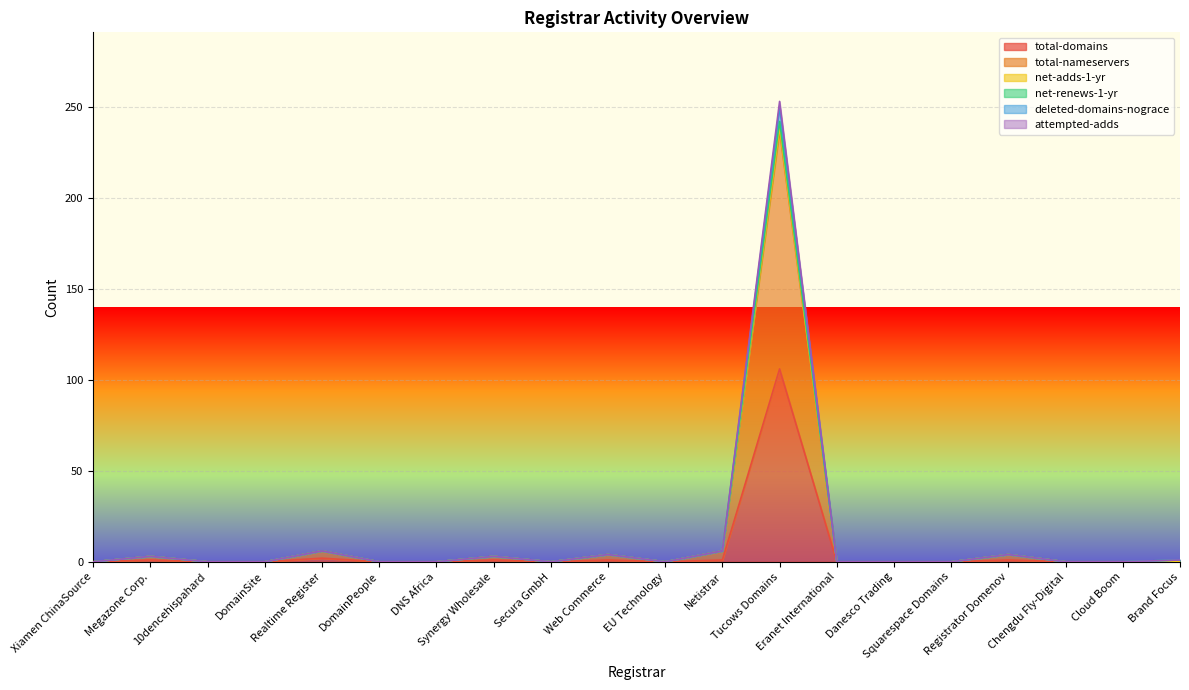

How many values in the total-nameservers series exceed 0?

7